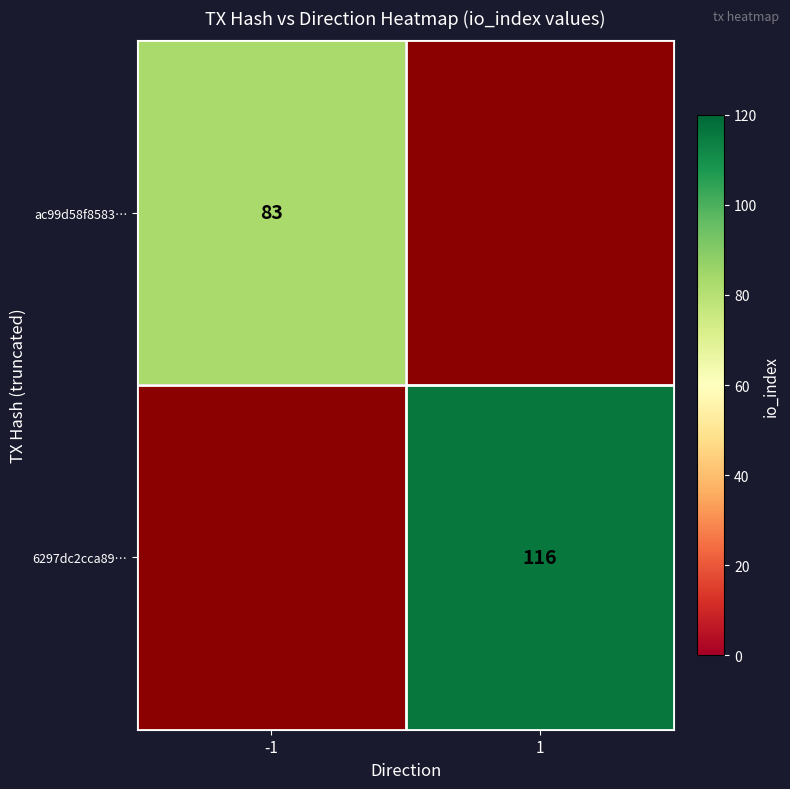

Which has a higher value, 1 or -1?

-1